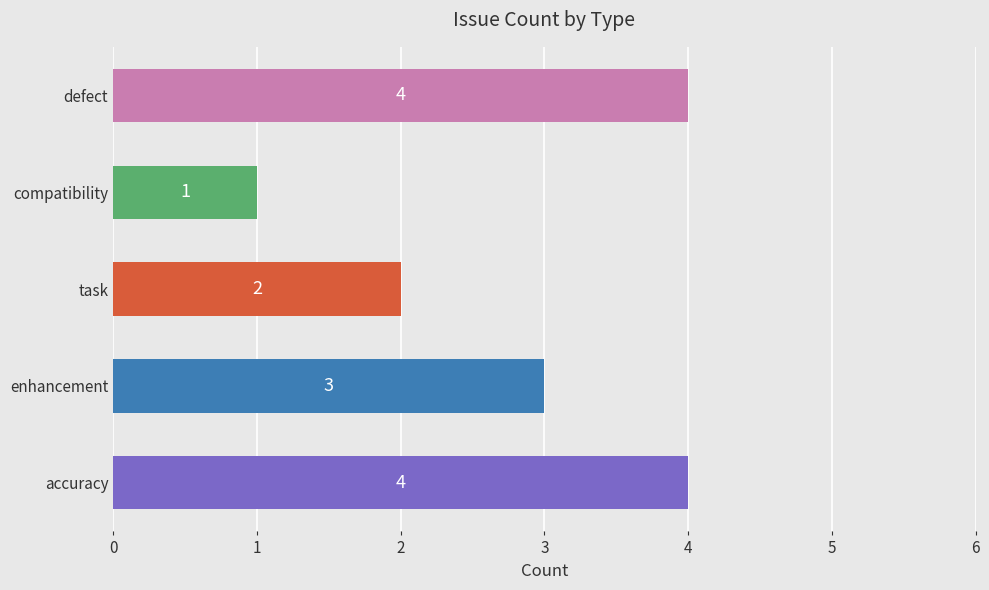

At which category does the chart reach its minimum across all series?

compatibility